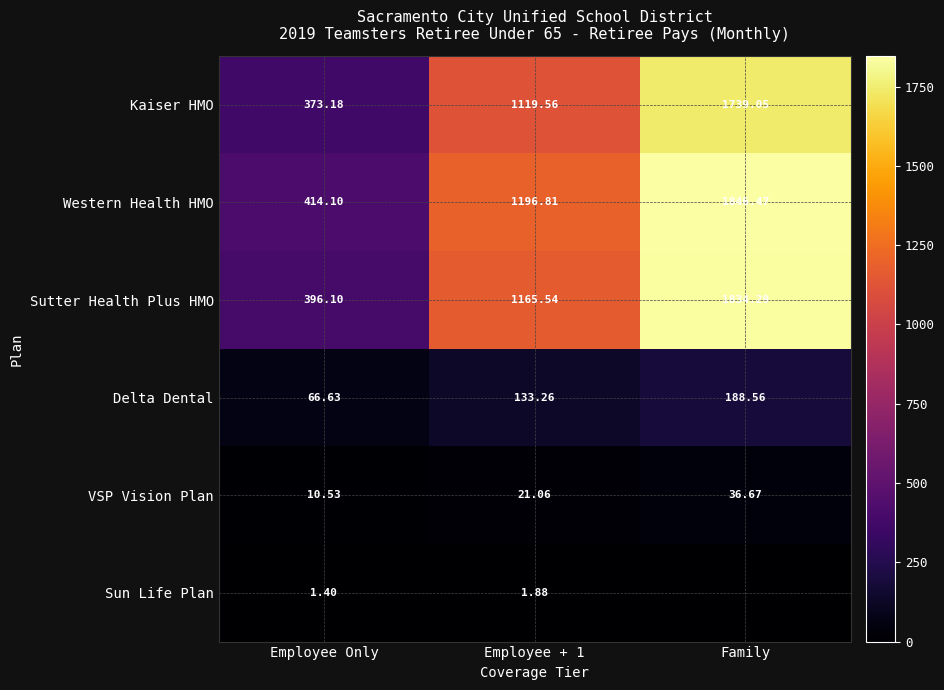

True or false: Western Health HMO has a value of 1846.5 at Family.

True